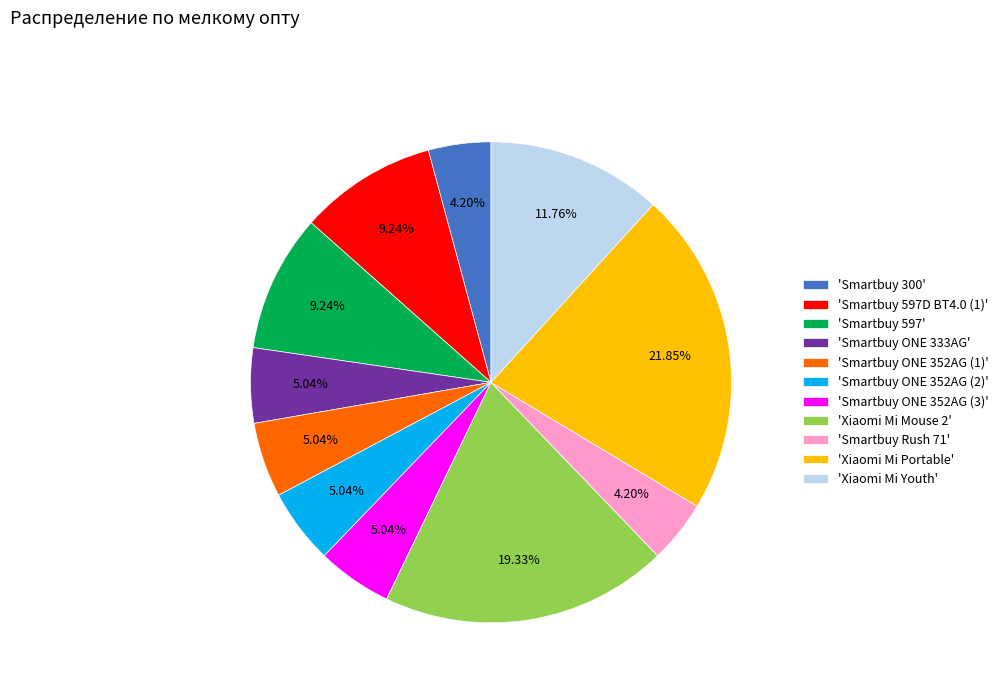

Count the number of slices in the pie.

11